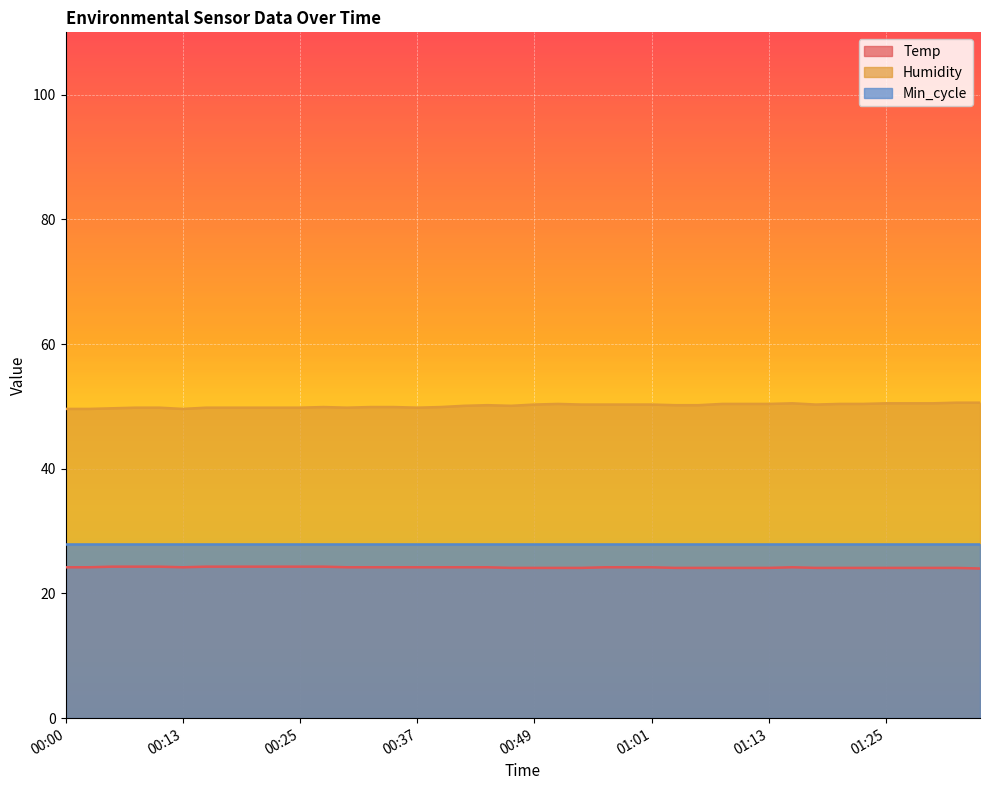

What is the difference between the second highest and minimum values in the Humidity series?

1.0